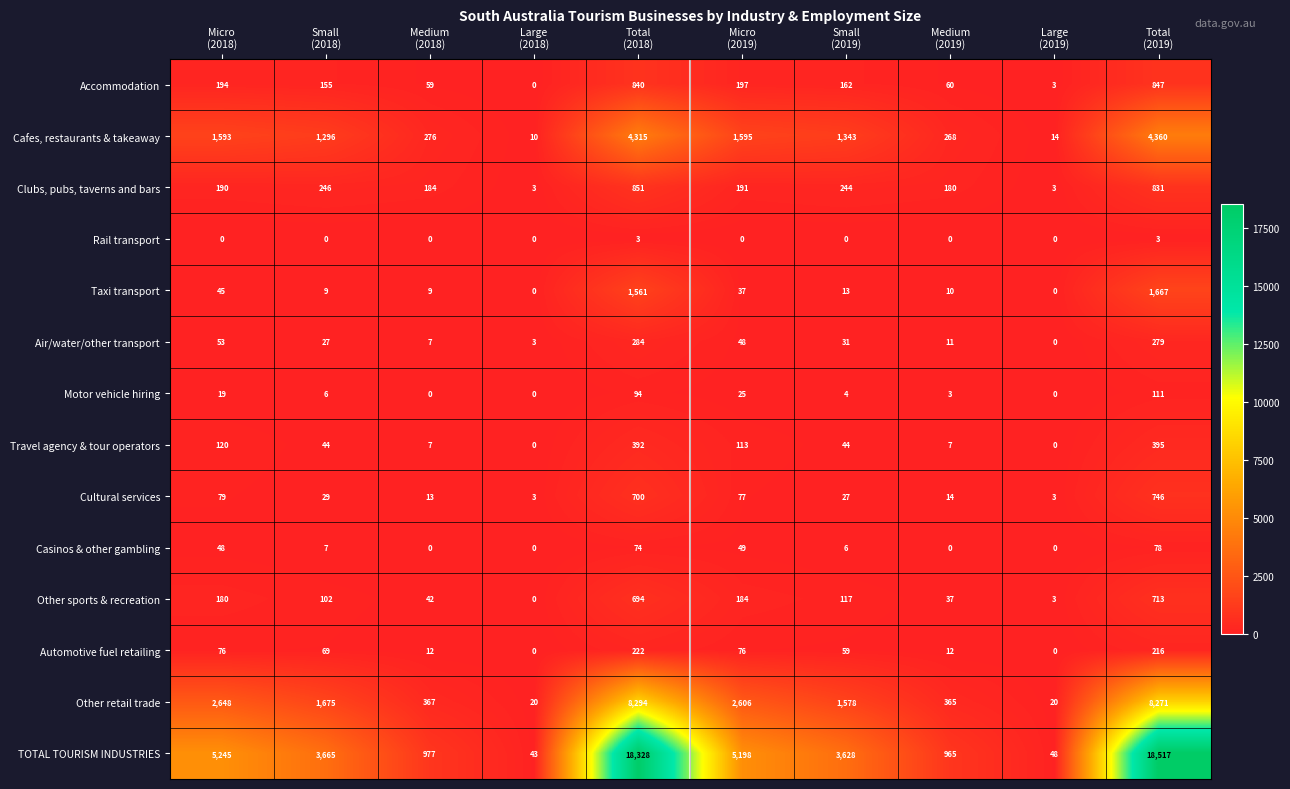

Count the Rail transport values in the range 0 to 1.

8